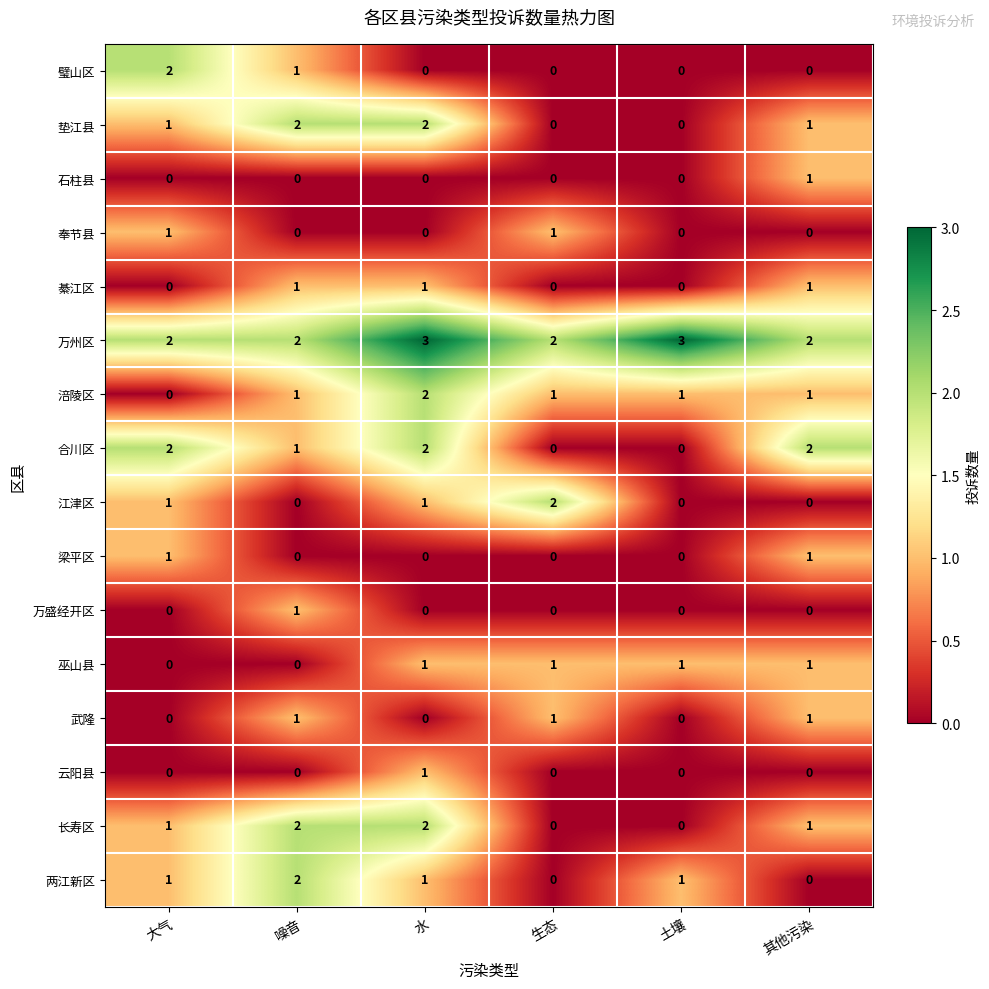

Between 生态 and 土壤, which series saw the biggest shift?

江津区